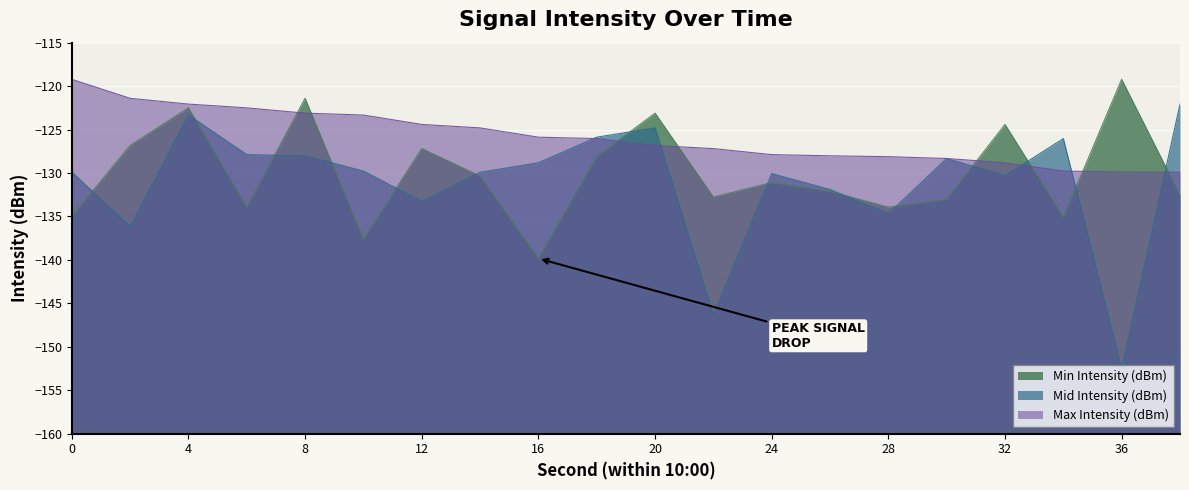

Rank the series by their average value, from lowest to highest.

Mid Intensity (dBm), Min Intensity (dBm), Max Intensity (dBm)